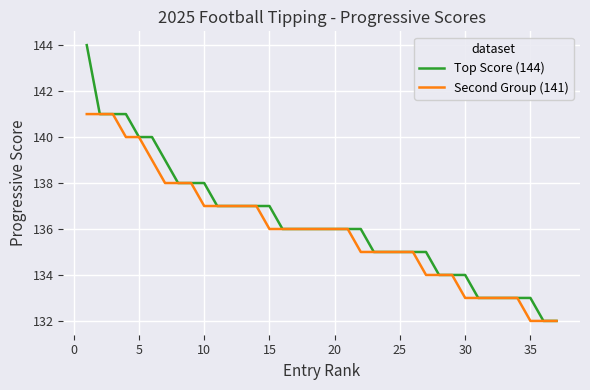

List the series in order of their peak value, highest first.

Top Score (144), Second Group (141)